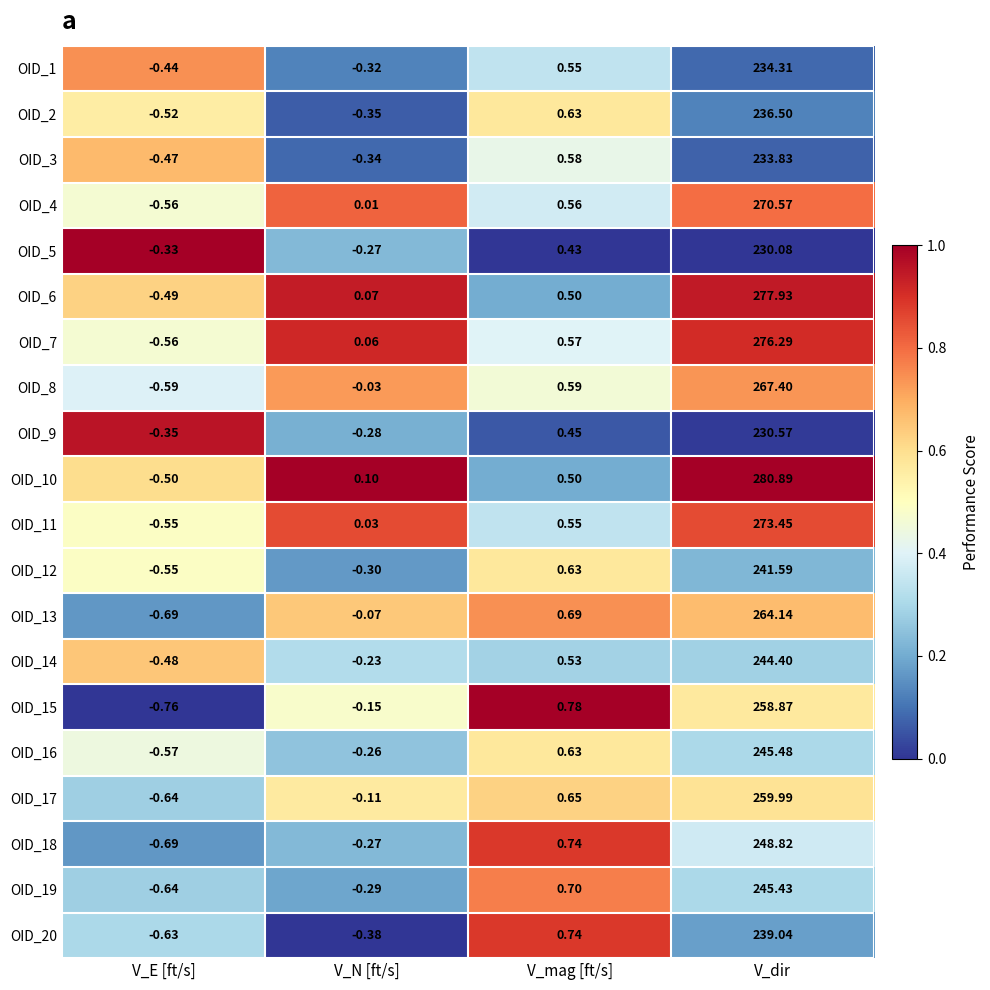

Which category has the lowest value in the OID_8 series?

V_E [ft/s]